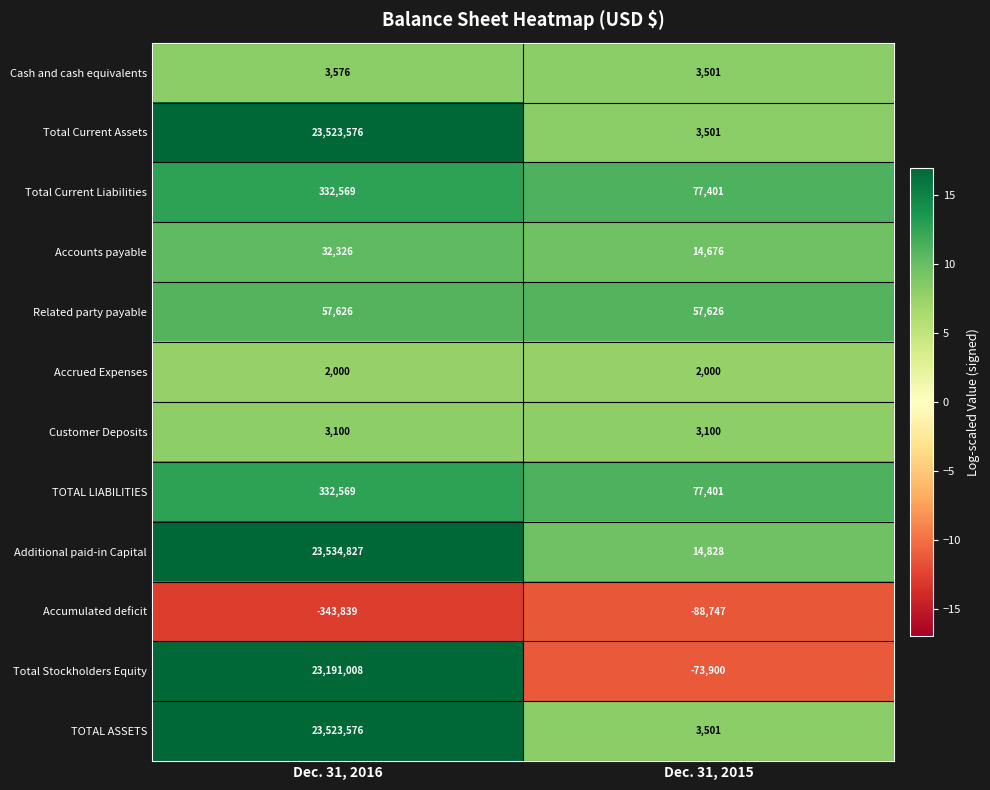

Which category has the lowest value across all series?

Dec. 31, 2016